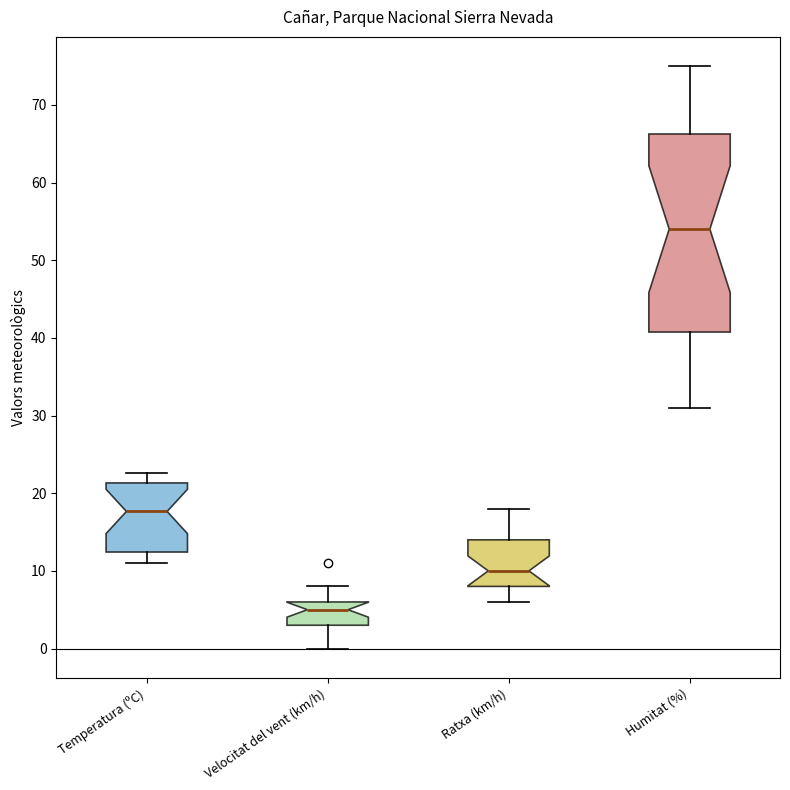

Reading left to right, transcribe this box plot: for each box, give where its median line is, the range the box spans, and where its two whiskers end, as read against the y-axis. The values are not printed on the chart, so give them approximately, as read against the axis.

Temperatura (ºC): median 18, box 12 to 21, whiskers 11 to 23
Velocitat del vent (km/h): median 5, box 3 to 6, whiskers 0 to 8
Ratxa (km/h): median 10, box 8 to 14, whiskers 6 to 18
Humitat (%): median 54, box 41 to 66, whiskers 31 to 75